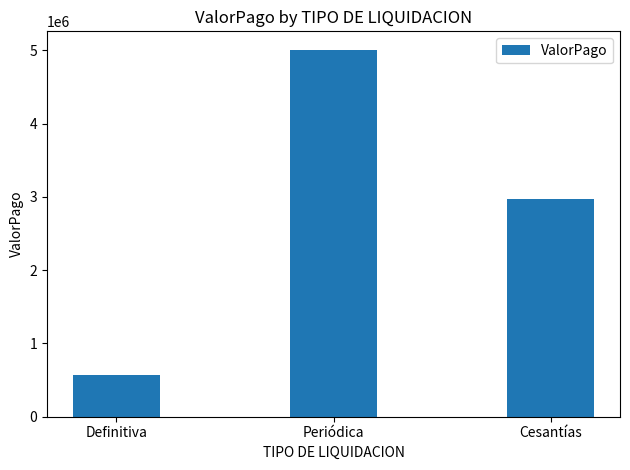

What is the difference between the second highest and minimum values?

2400956